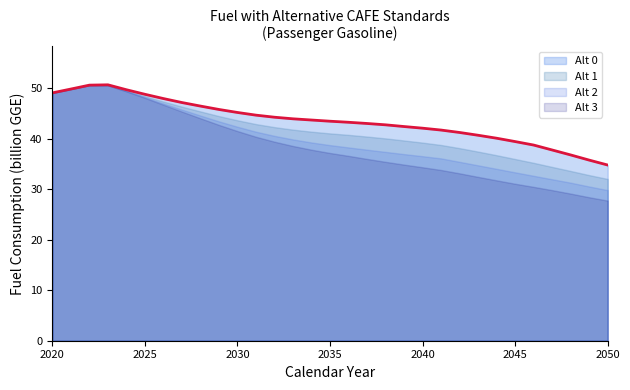

At which category does Alt 2 reach its first local peak?

2022